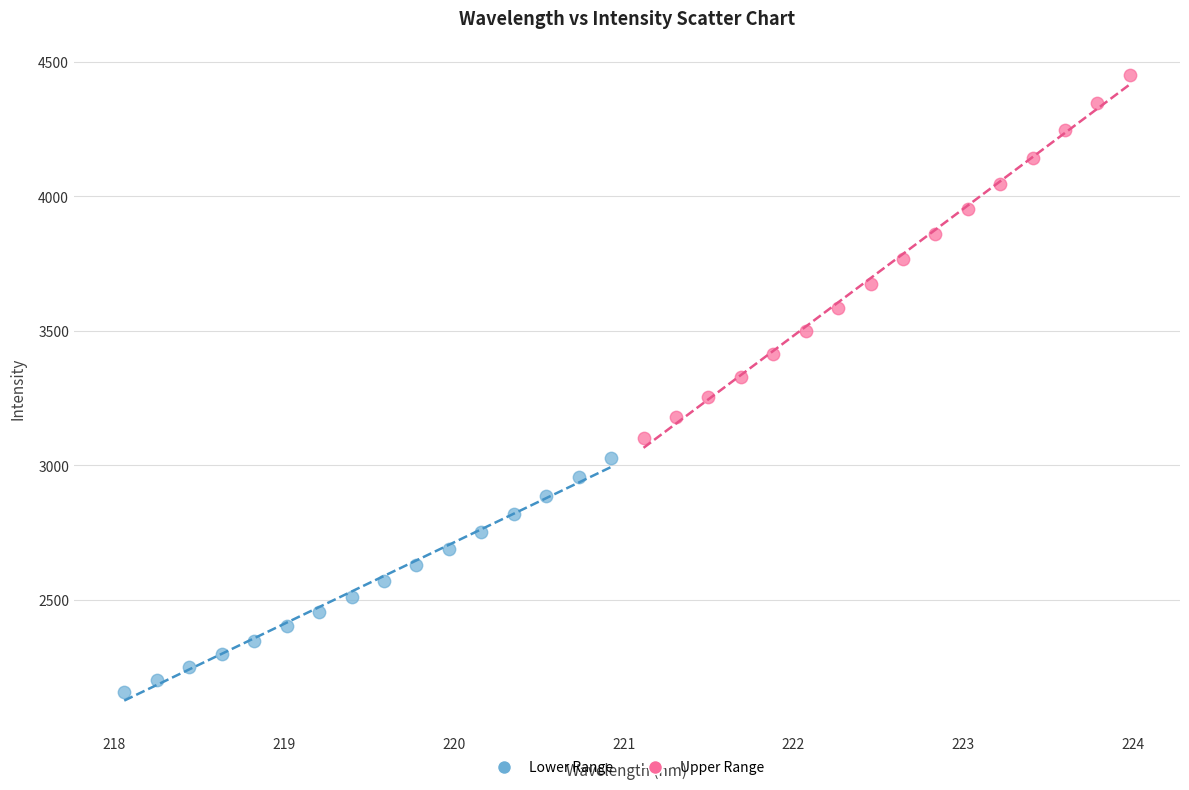

Which series contains the highest Y value?

Upper Range